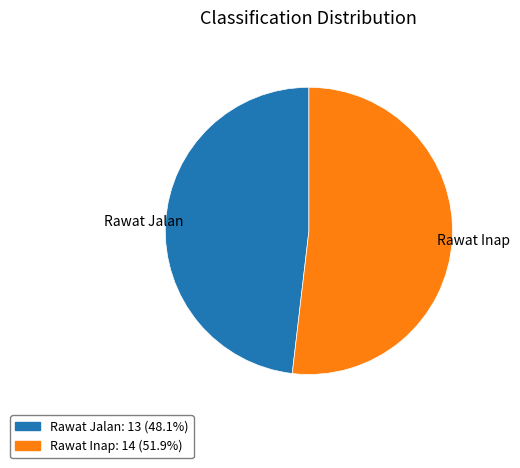

Does Rawat Inap: 14 (51.9%) account for over 50% of the chart?

Yes